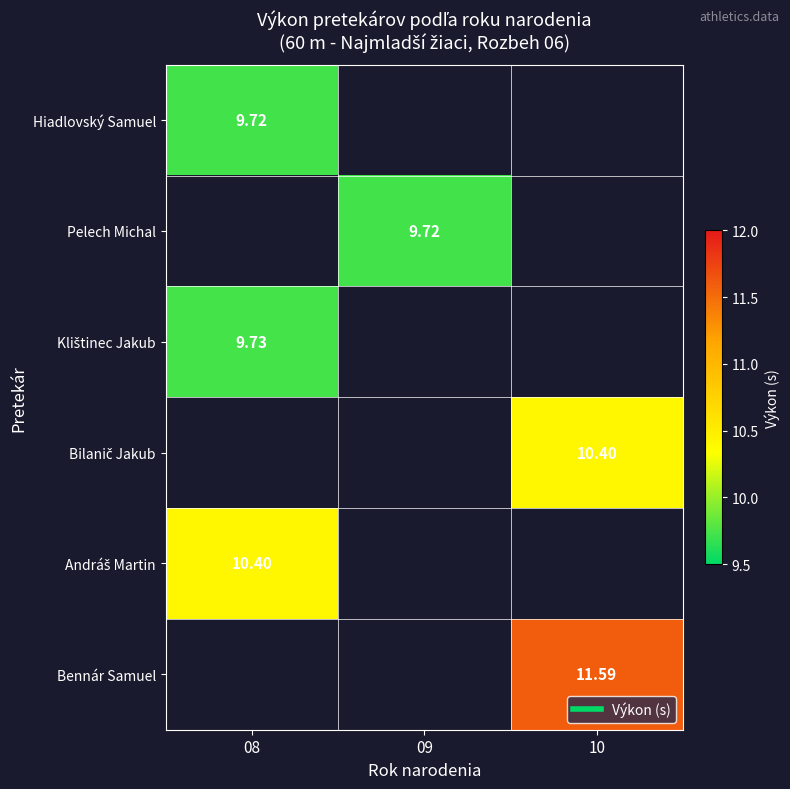

What is the minimum value for Hiadlovský Samuel?

9.7